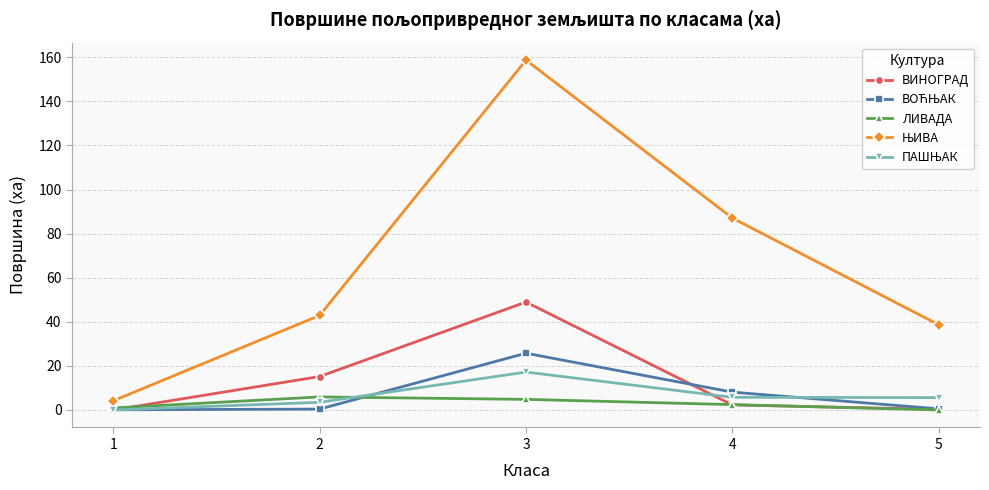

At which category is the sum across all series the highest?

3